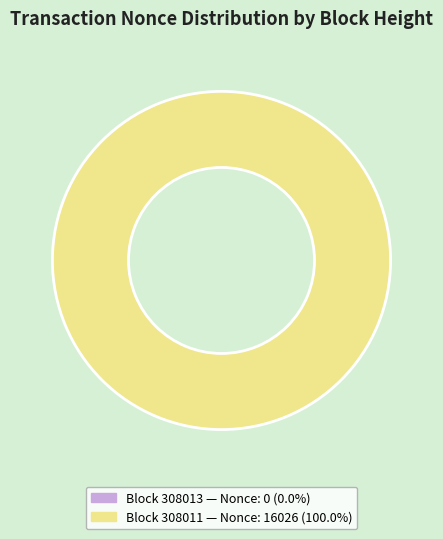

Count the number of slices in the pie.

2